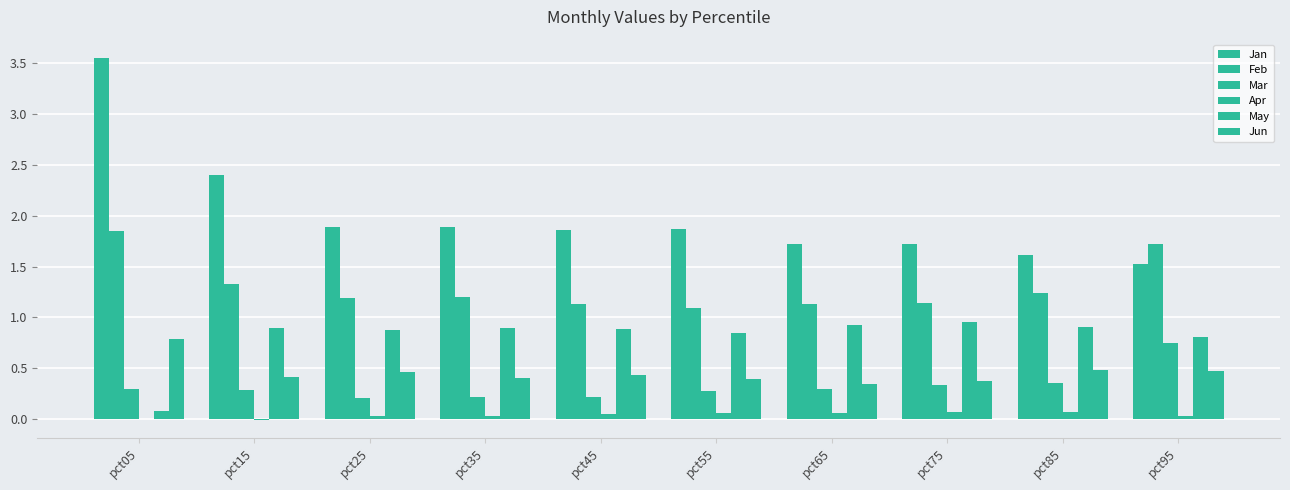

True or false: May has a value of 0.9 at pct15.

True